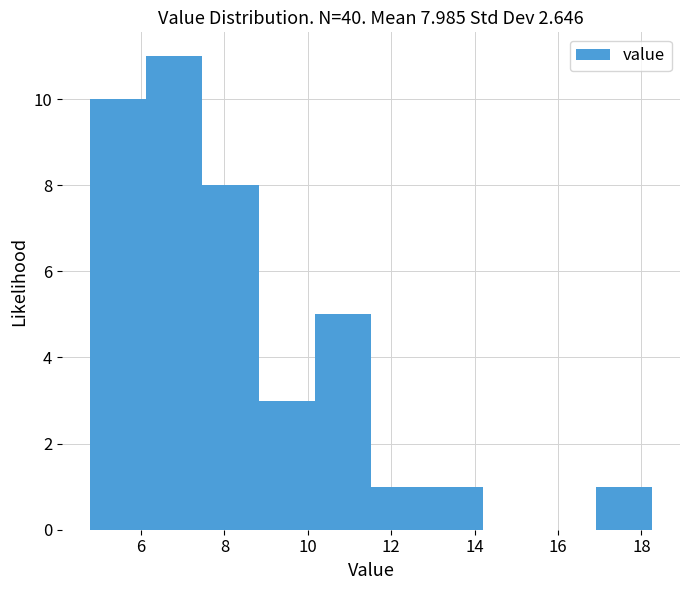

Over which range of the x-axis is the bar tallest?

6.2 to 7.4